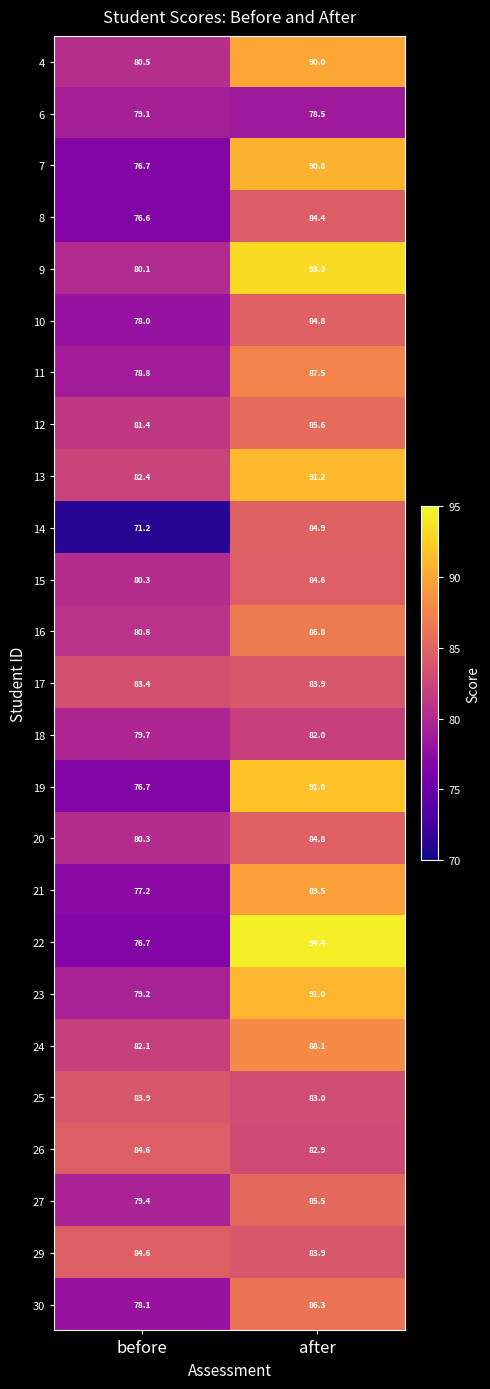

What is the minimum value shown in the chart?

71.2